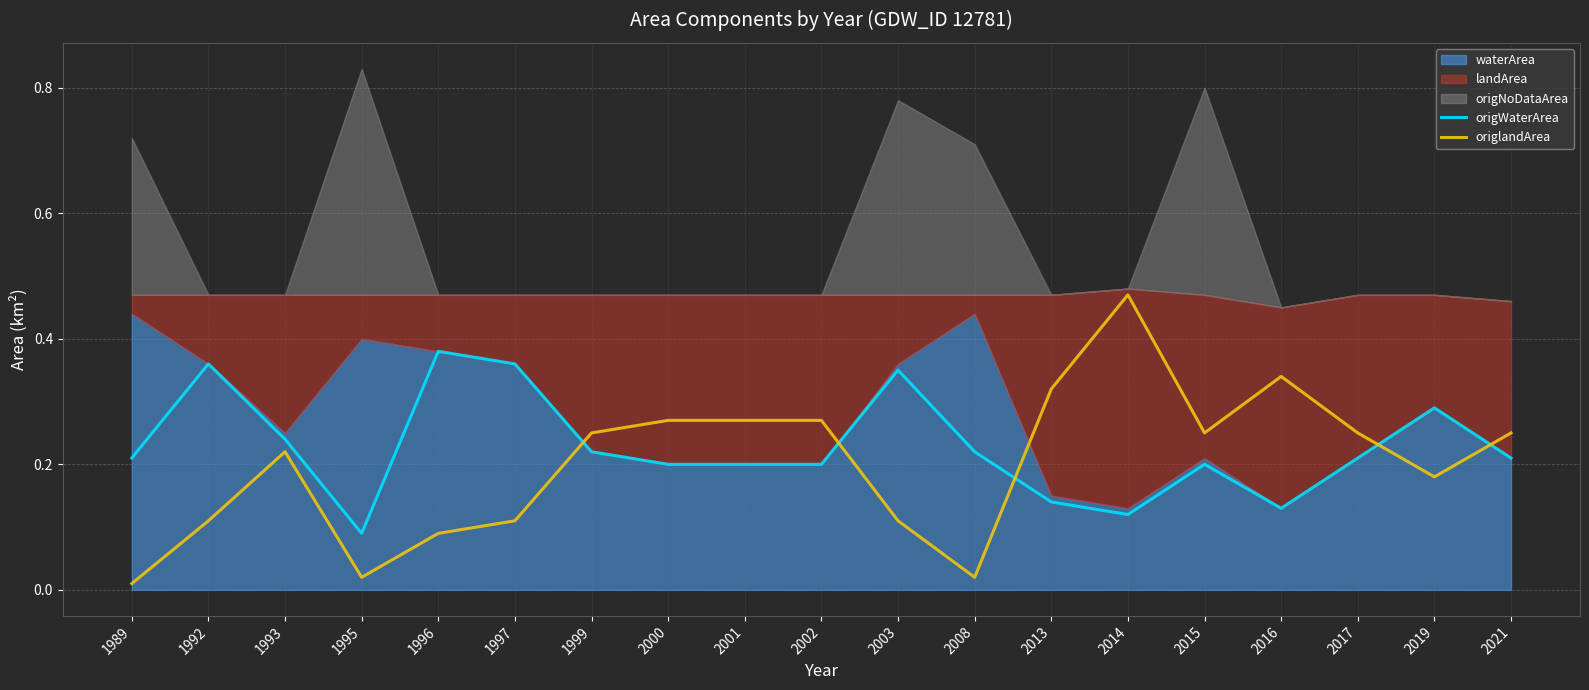

Is it true that origWaterArea equals 0.3 at 2008?

False